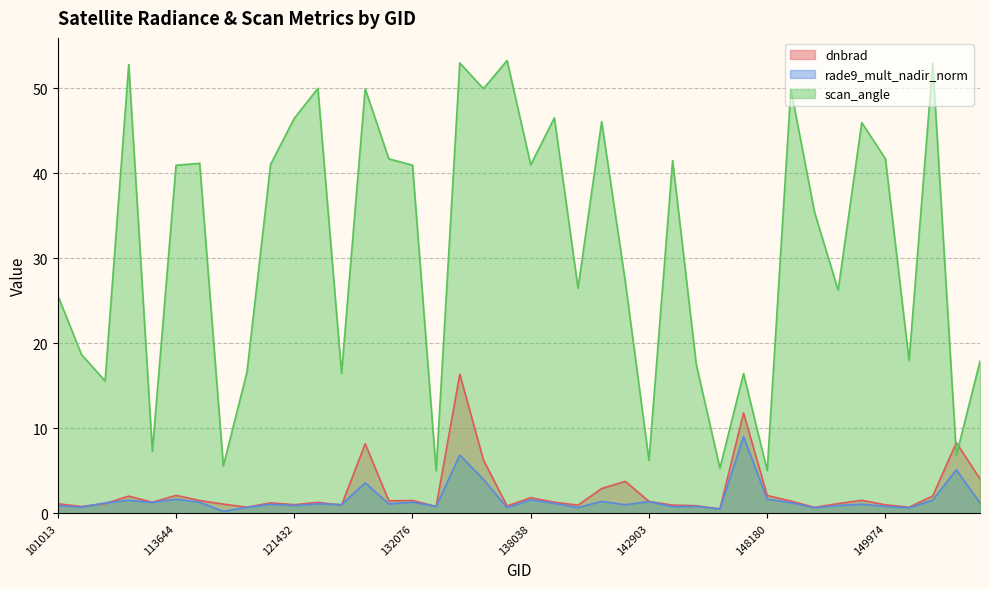

True or false: dnbrad has a value of 0.5 at 132076.

False